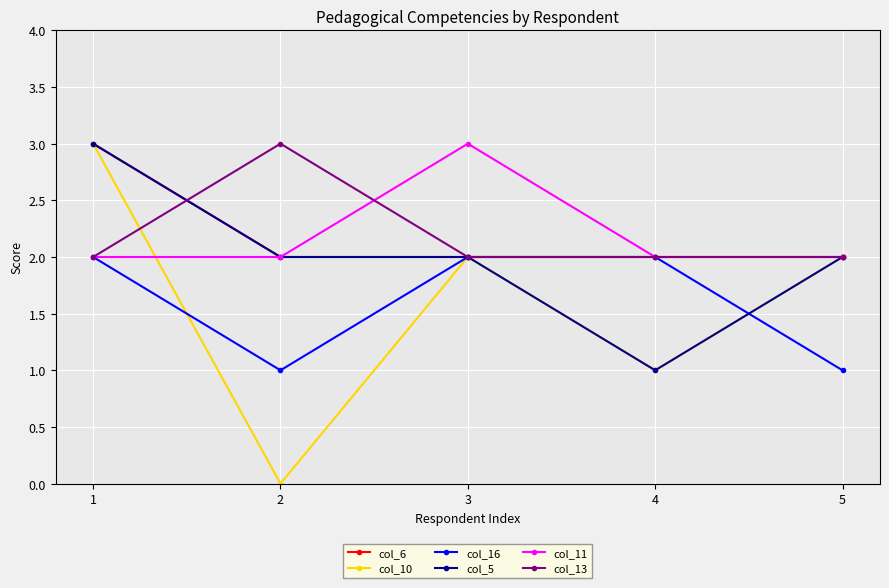

How many values in col_10 are above zero?

4